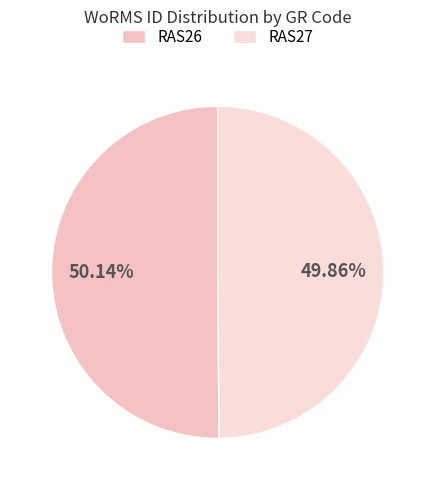

The RAS26 slice represents 58% of the pie. True or false?

False